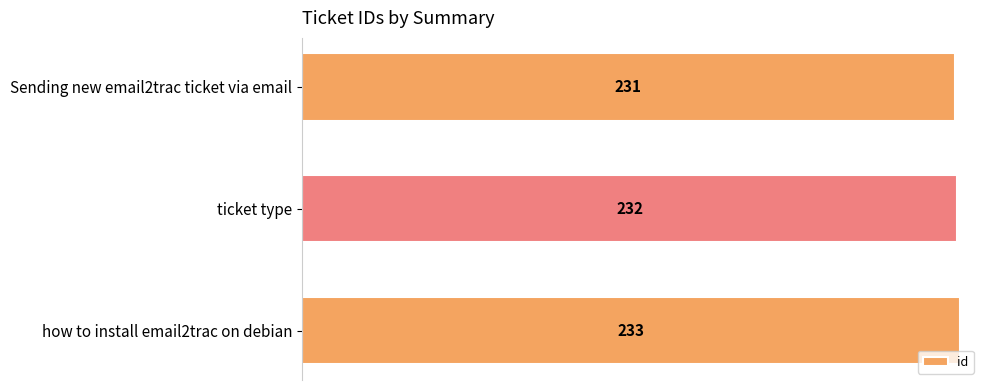

What is the sum of the values at Sending new email2trac ticket via email and ticket type?

463